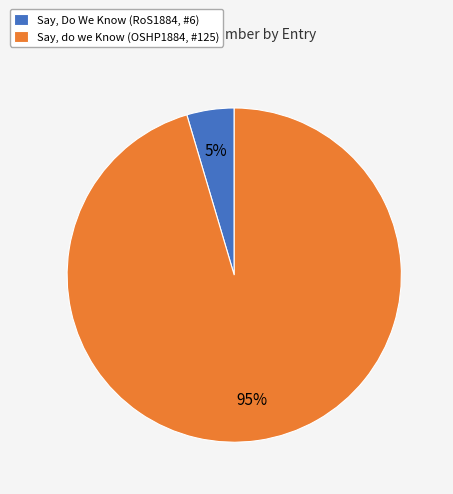

To the nearest percent, what portion does Say, do we Know (OSHP1884, #125) represent?

95%